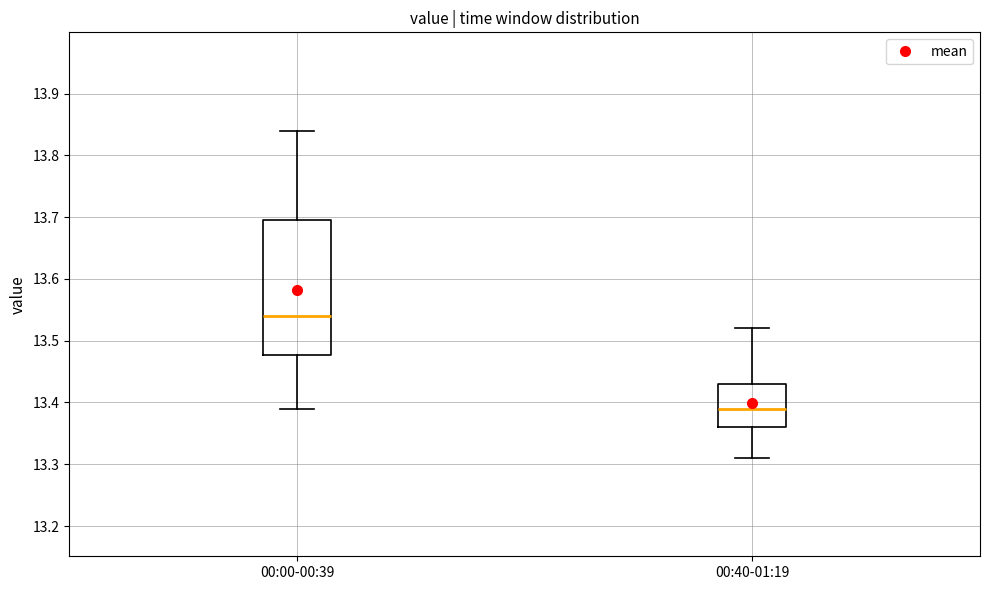

Where is the lower edge of the box for 00:00-00:39 on the y-axis? The values are not printed on the chart, so give them approximately, as read against the axis.

13.48